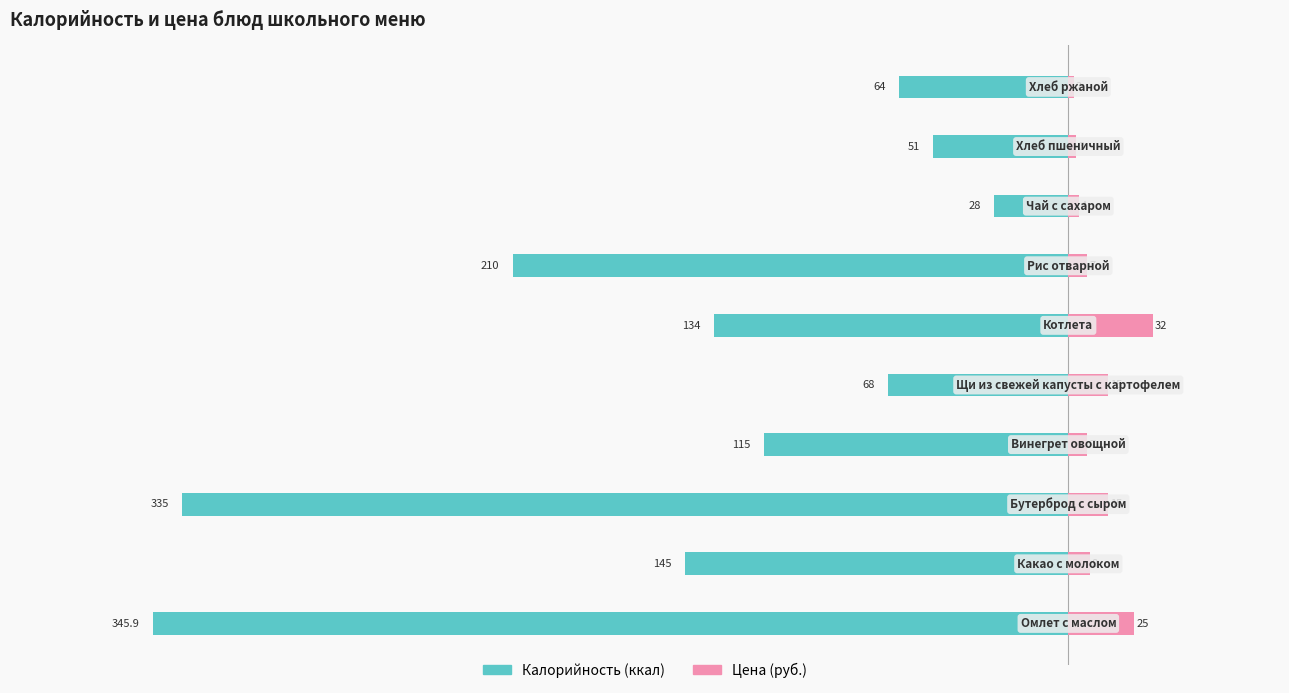

Count the number of categories in the chart.

10